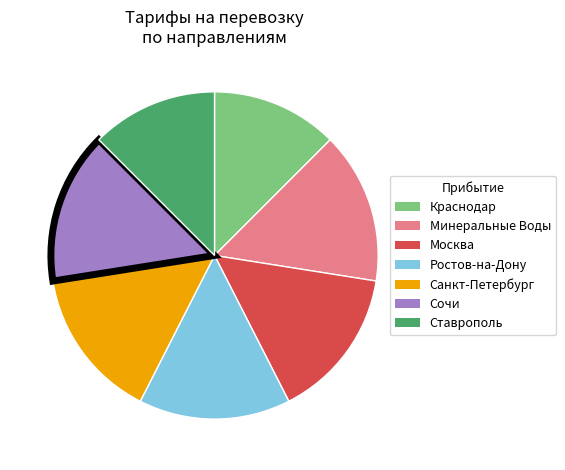

Does any single category account for the majority?

No